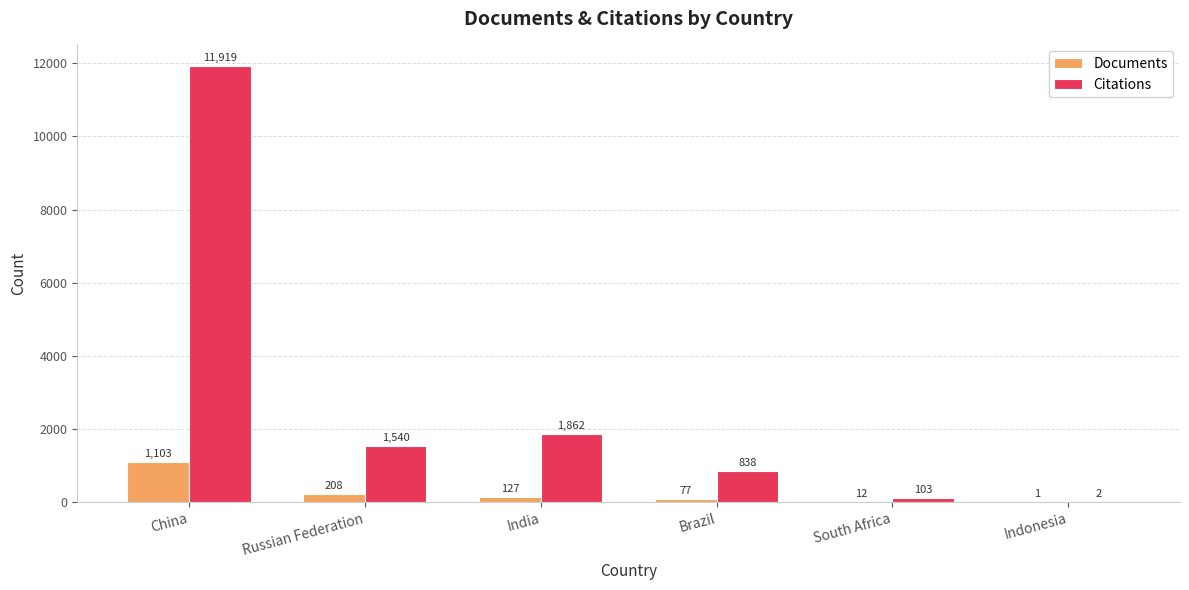

Which category has the highest value in the Documents series?

China